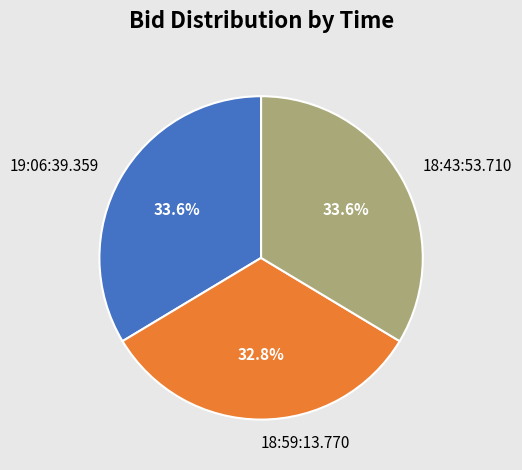

What percentage is NOT represented by 18:59:13.770?

67.2%